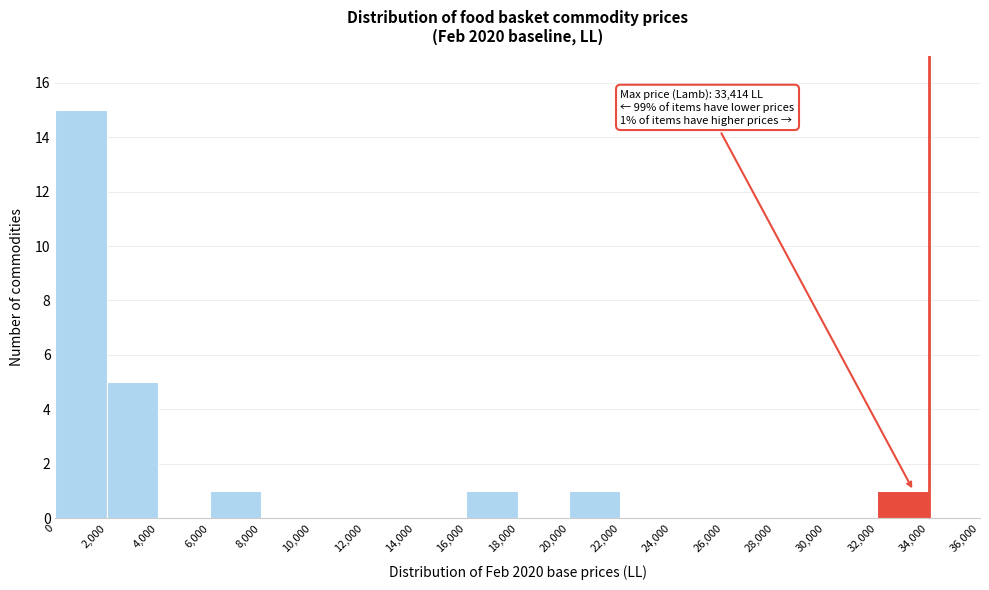

Over which range of the x-axis is the bar tallest?

0 to 2,000